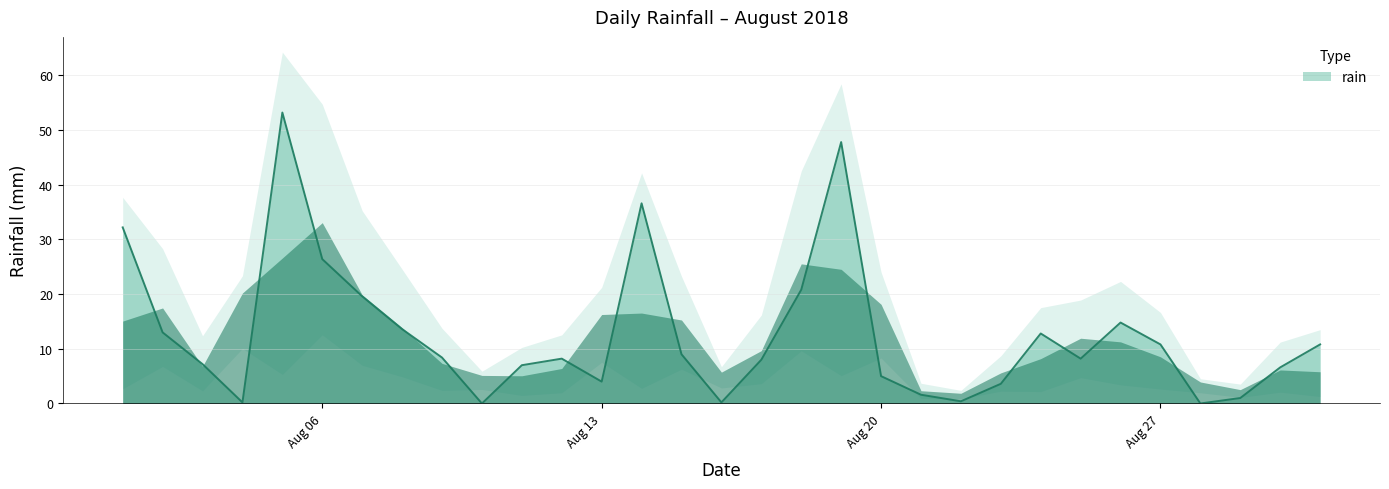

The rain series shows 44.1 at Aug 06. True or false?

False